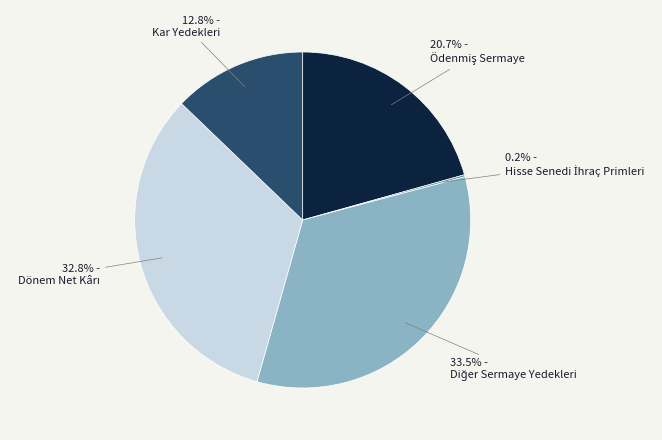

Is there any slice that represents more than half of the pie?

No